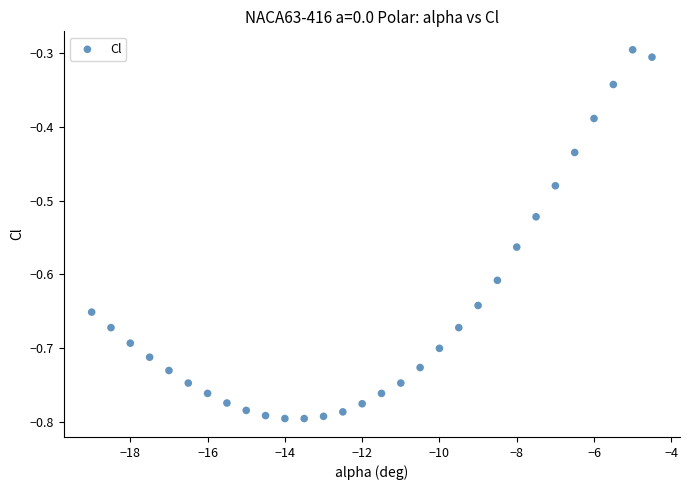

What is the range of X values (max minus min)?

14.5